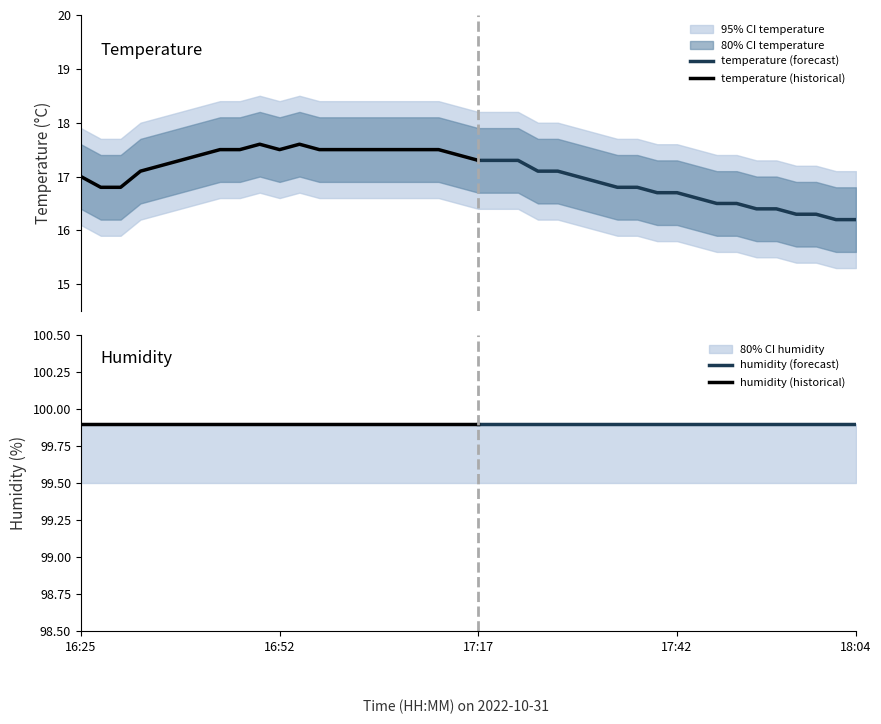

What are all the series names shown in the legend?

temperature, humidity